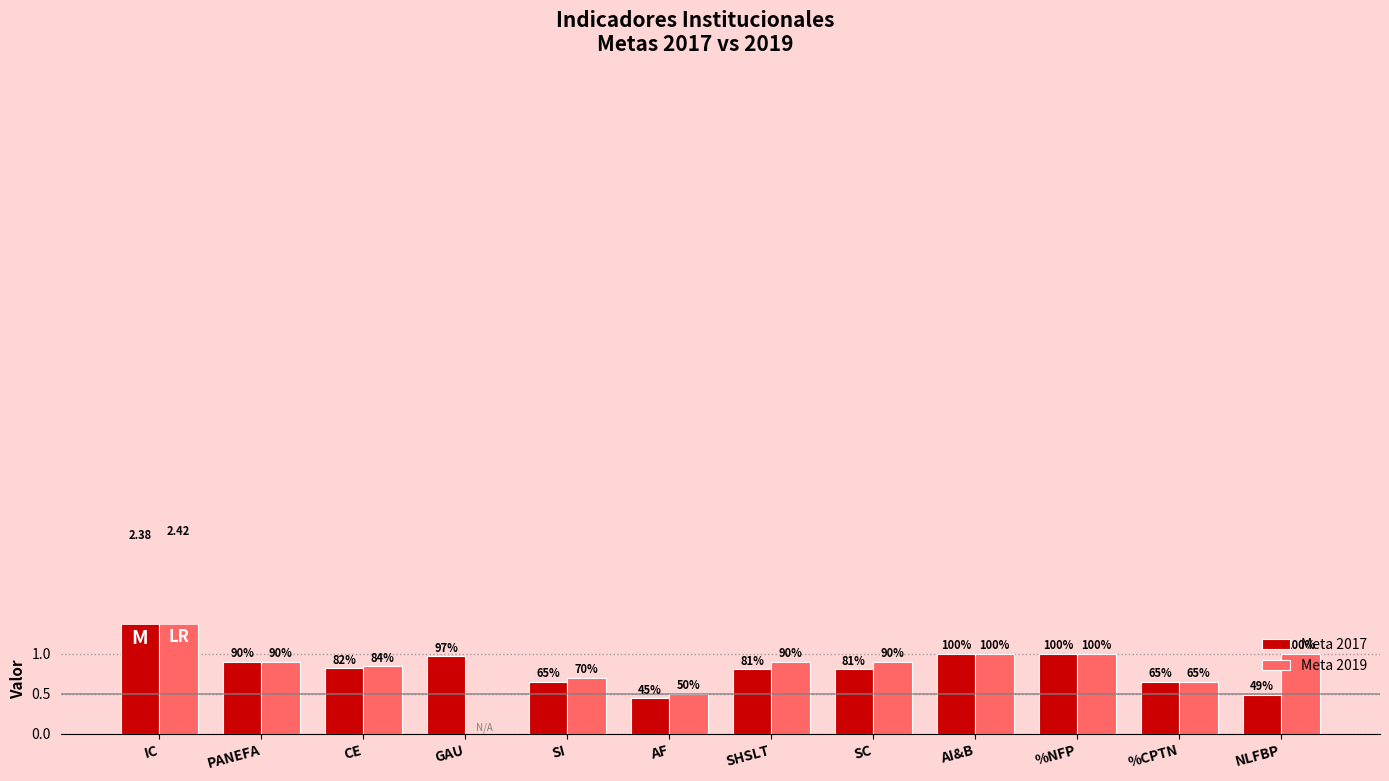

The Meta 2017 series shows 1.2 at PANEFA. True or false?

False